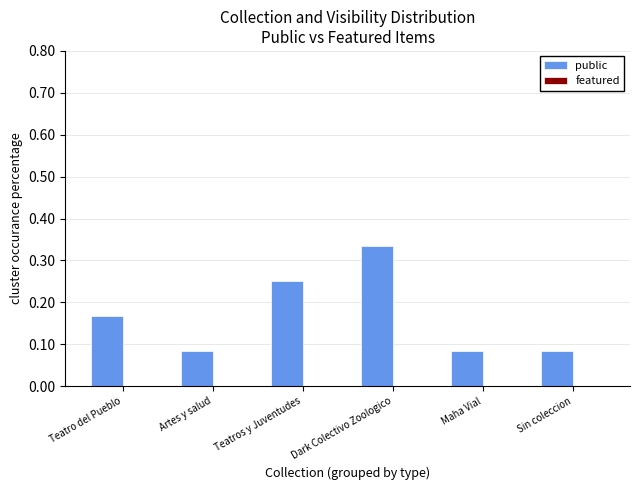

Which label corresponds to the largest value in the chart?

Dark Colectivo Zoologico